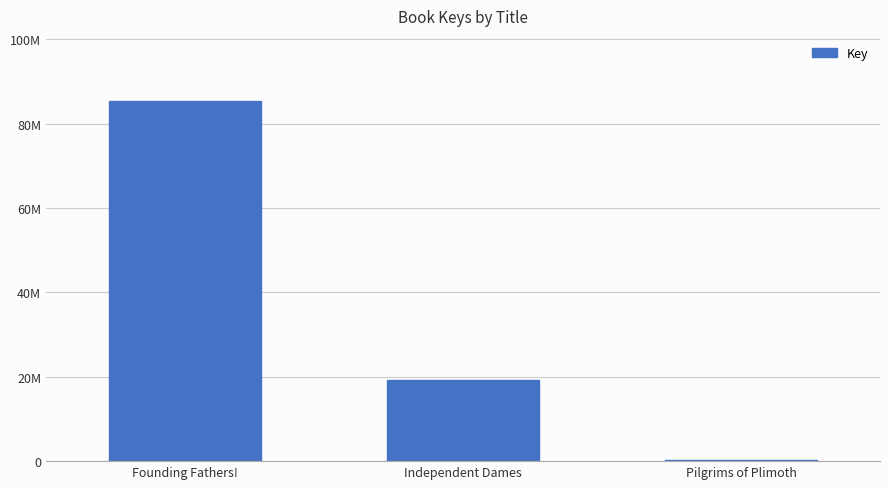

What position from the right is Pilgrims of Plimoth?

1